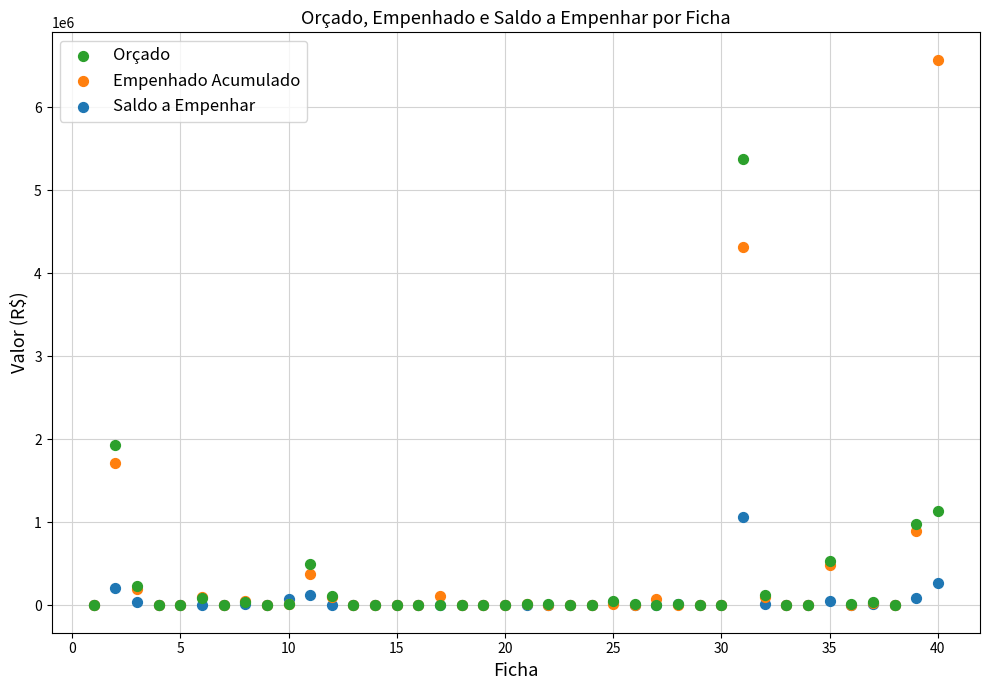

Across all series, what Y value is closest to 3286999?

4311343.4